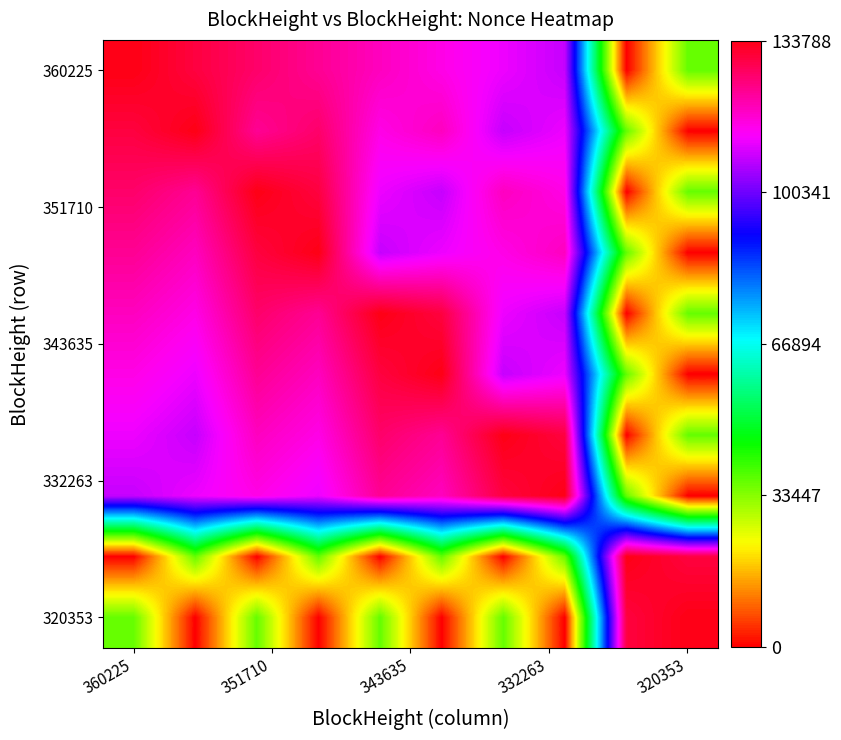

Count the number of data series in this chart.

10